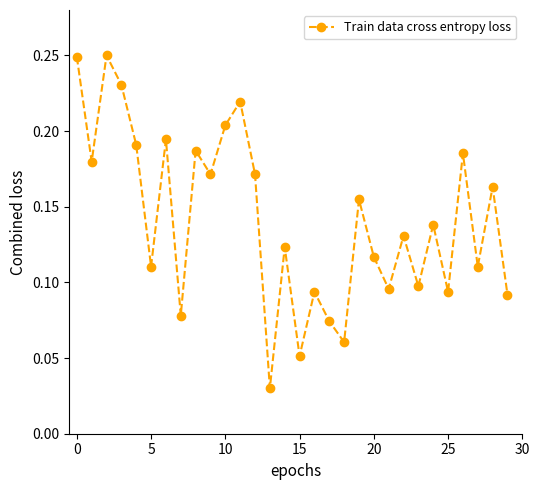

How many points are lower than both their immediate neighbors (excluding endpoints)?

11